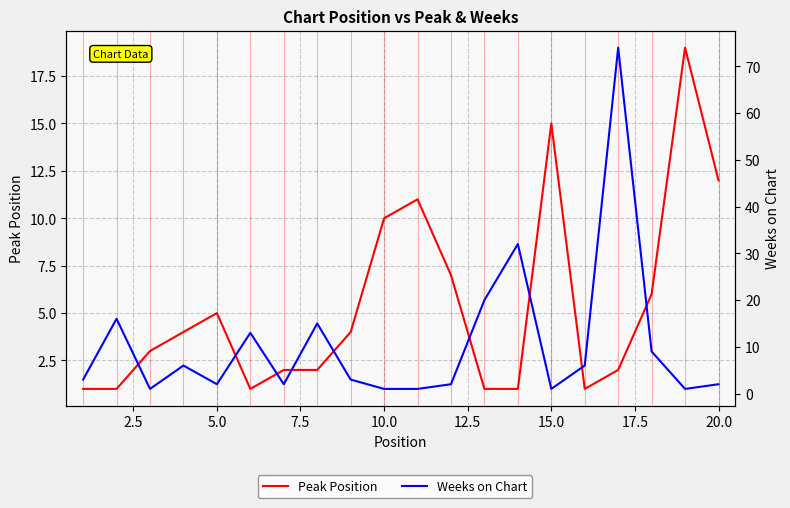

True or false: Weeks on Chart has more than 1 interior local peaks.

True